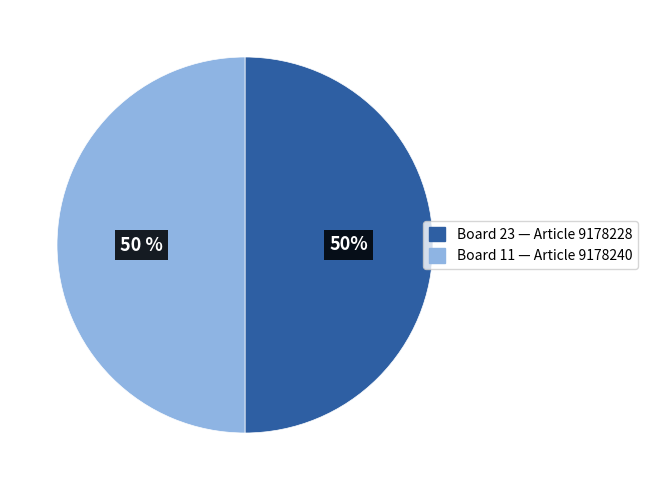

Is it true that Board 11 is 50% of the pie?

True